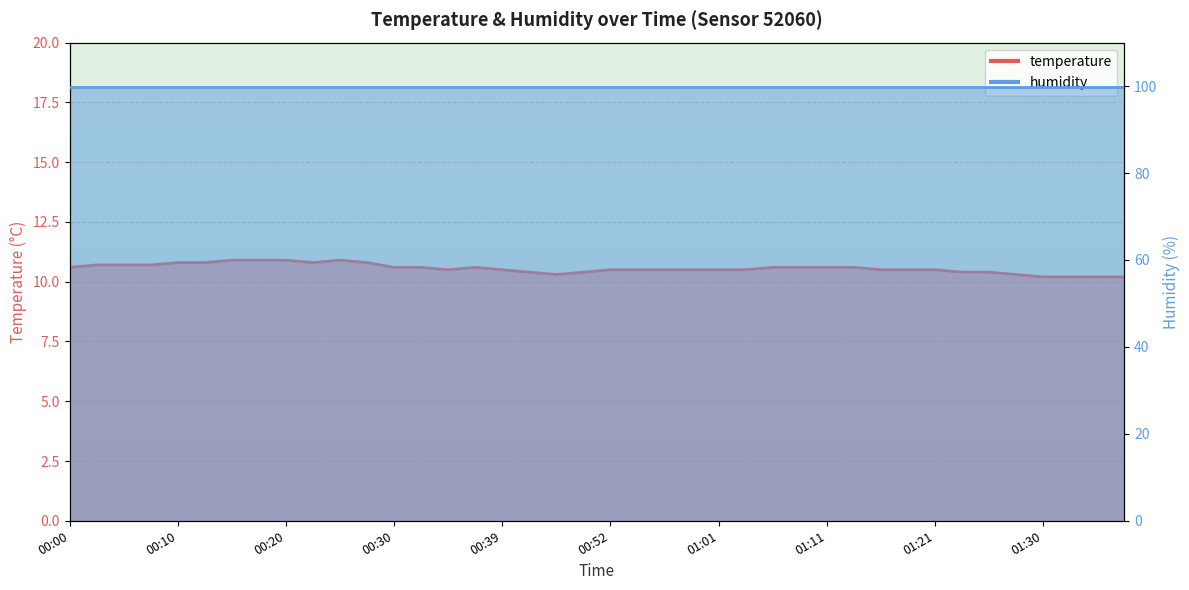

What is the sum of the values at 01:35 and 00:22?

21.0